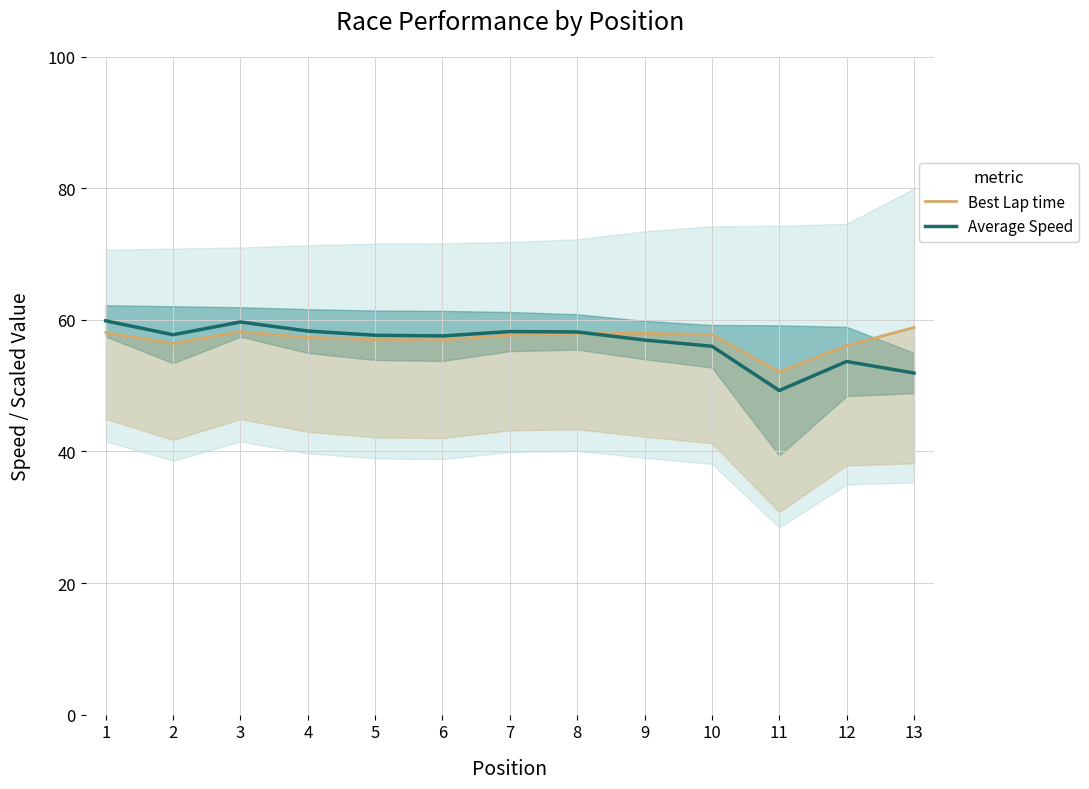

Which series has the largest range (max minus min)?

Average Speed